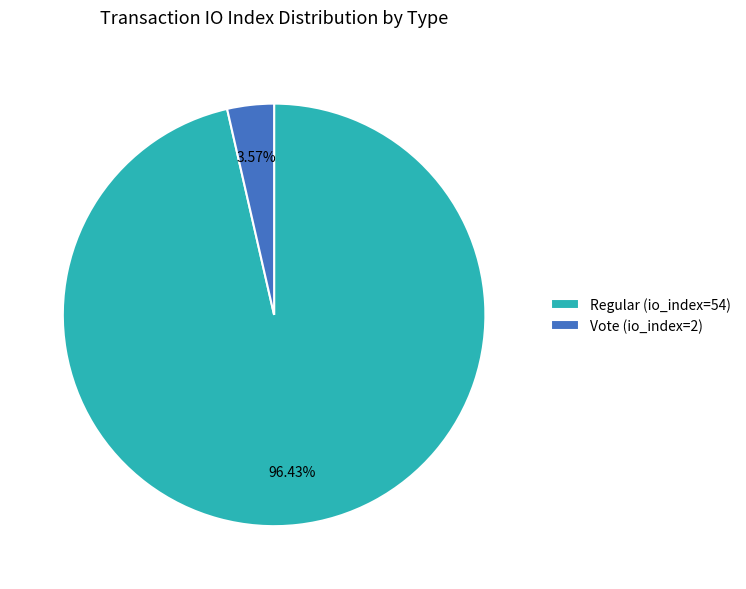

Does Vote (io_index=2) account for over 50% of the chart?

No